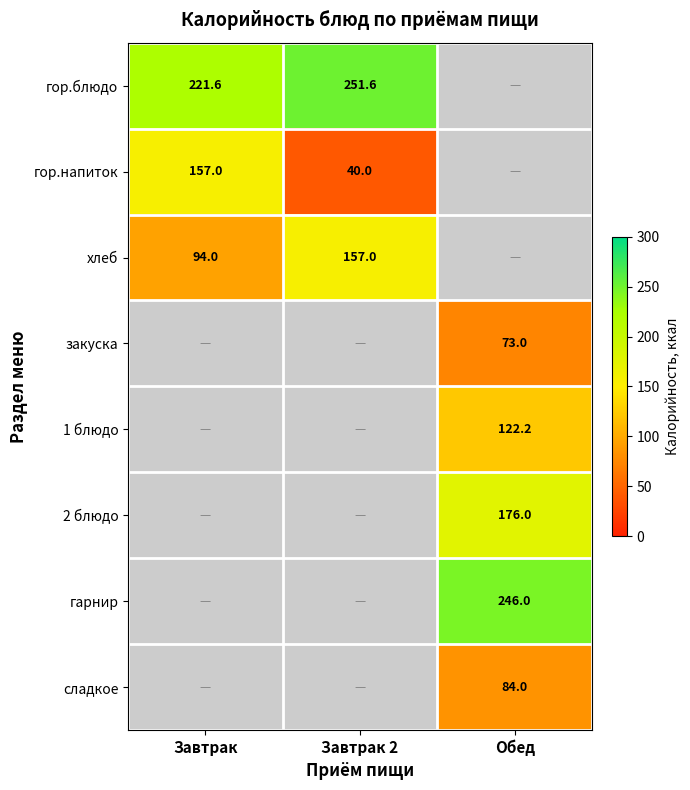

The value of сладкое at Обед is 84.0. True or false?

True